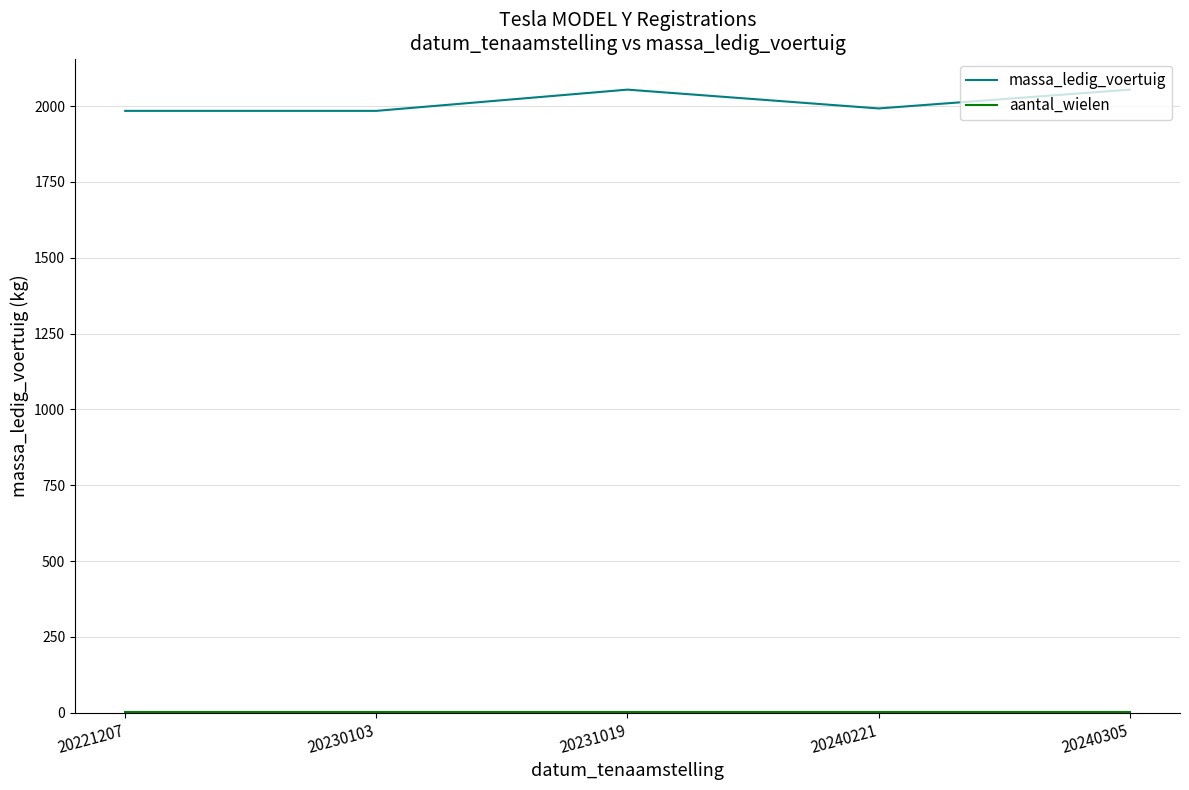

What is the minimum value for massa_ledig_voertuig?

1984